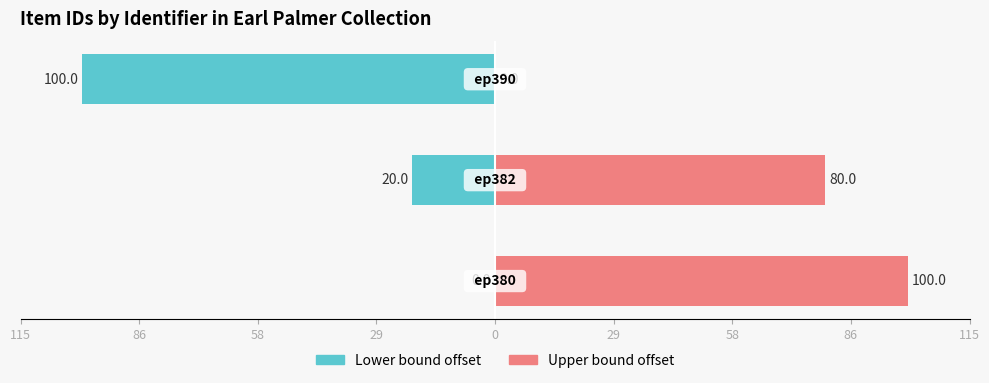

Reading left to right, list all the values displayed in this chart.

Lower bound offset: 0	-20	-100
Upper bound offset: 100	80	0